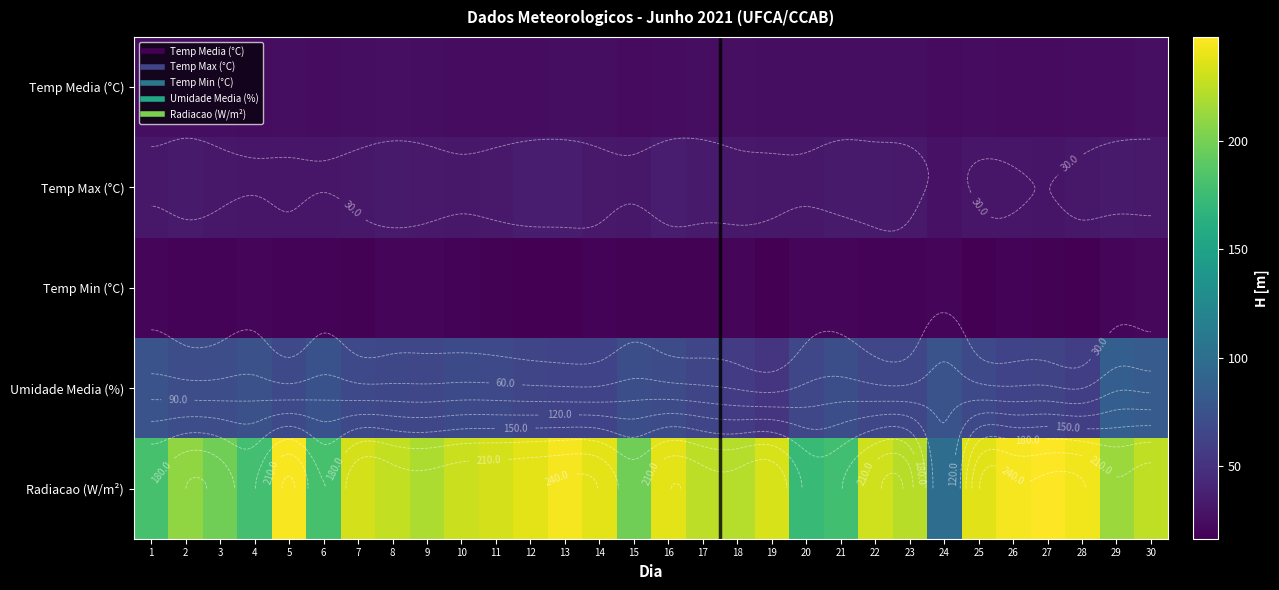

Is it true that Temp Min (°C) equals 12.4 at 27?

False